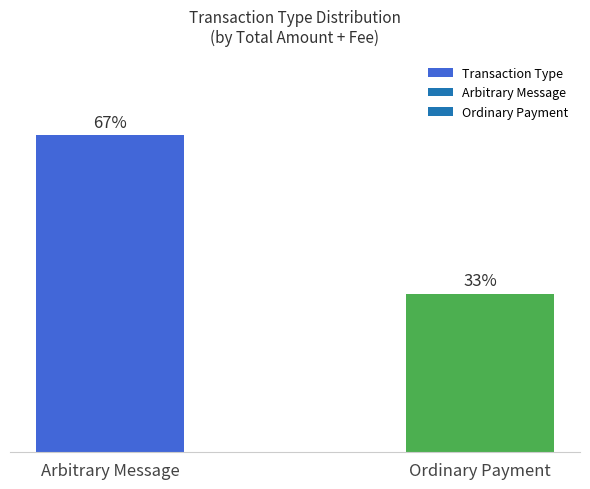

Rank the categories by value from highest to lowest.

Arbitrary Message, Ordinary Payment